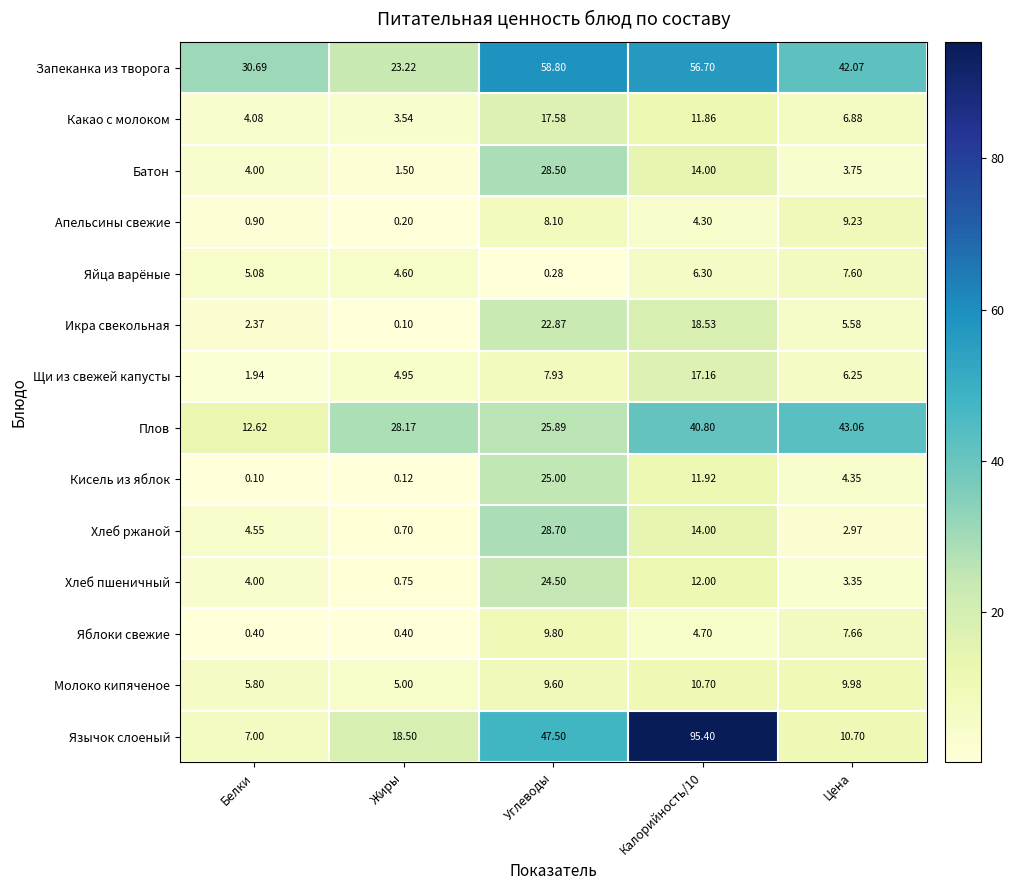

How many categories are shown in the chart?

5